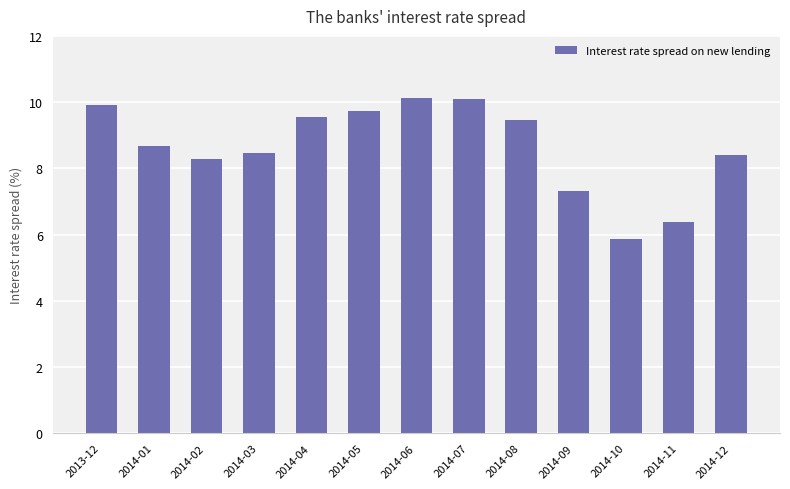

What is the maximum value shown in the chart?

10.1